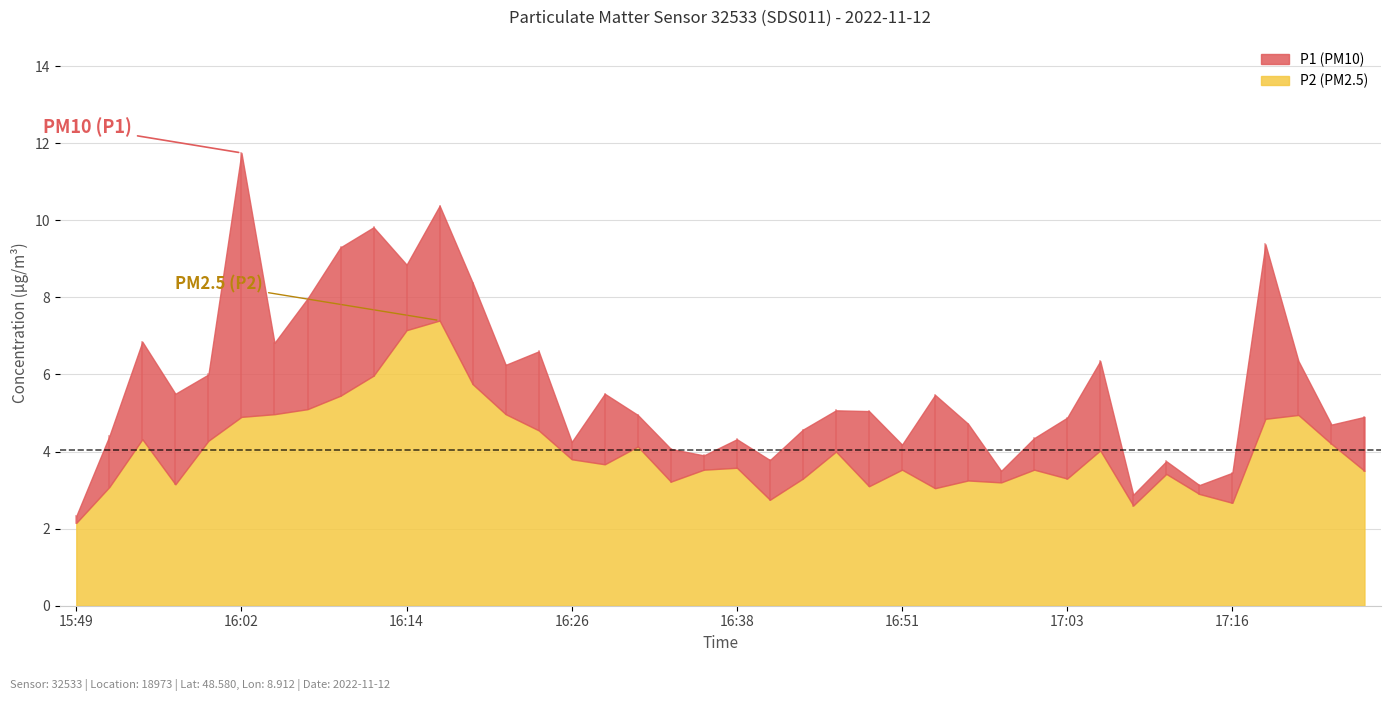

How many values in the P1 series exceed 5?

20